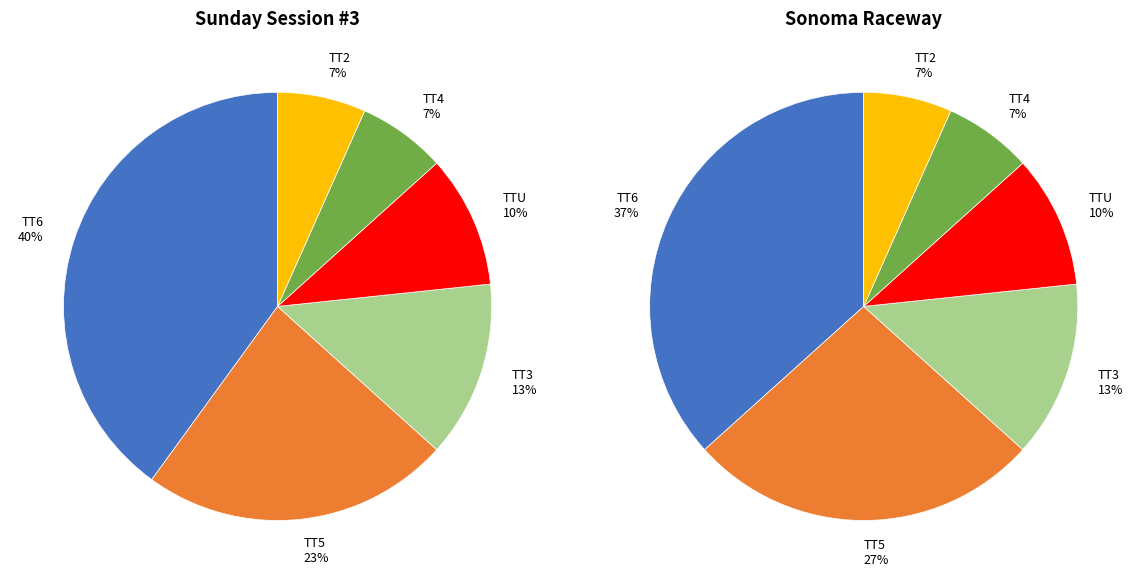

To the nearest percent, what is the average slice percentage?

17%